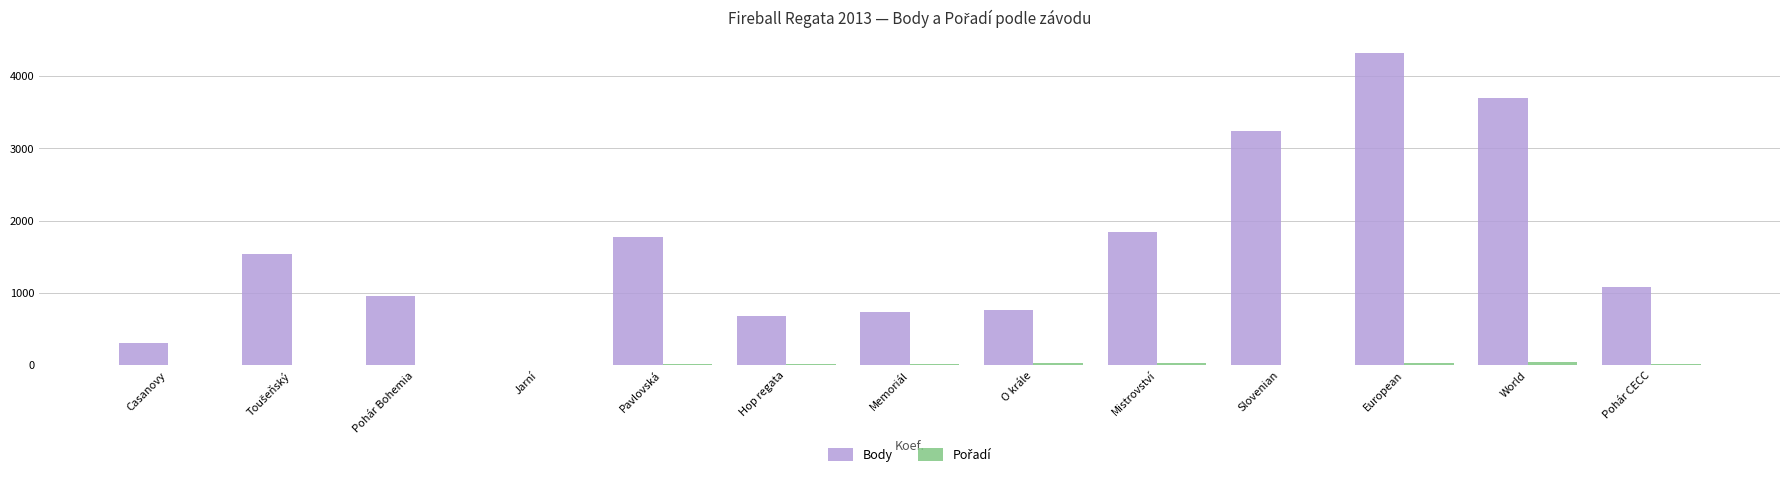

The value of Body at Slovenian is 1022. True or false?

False